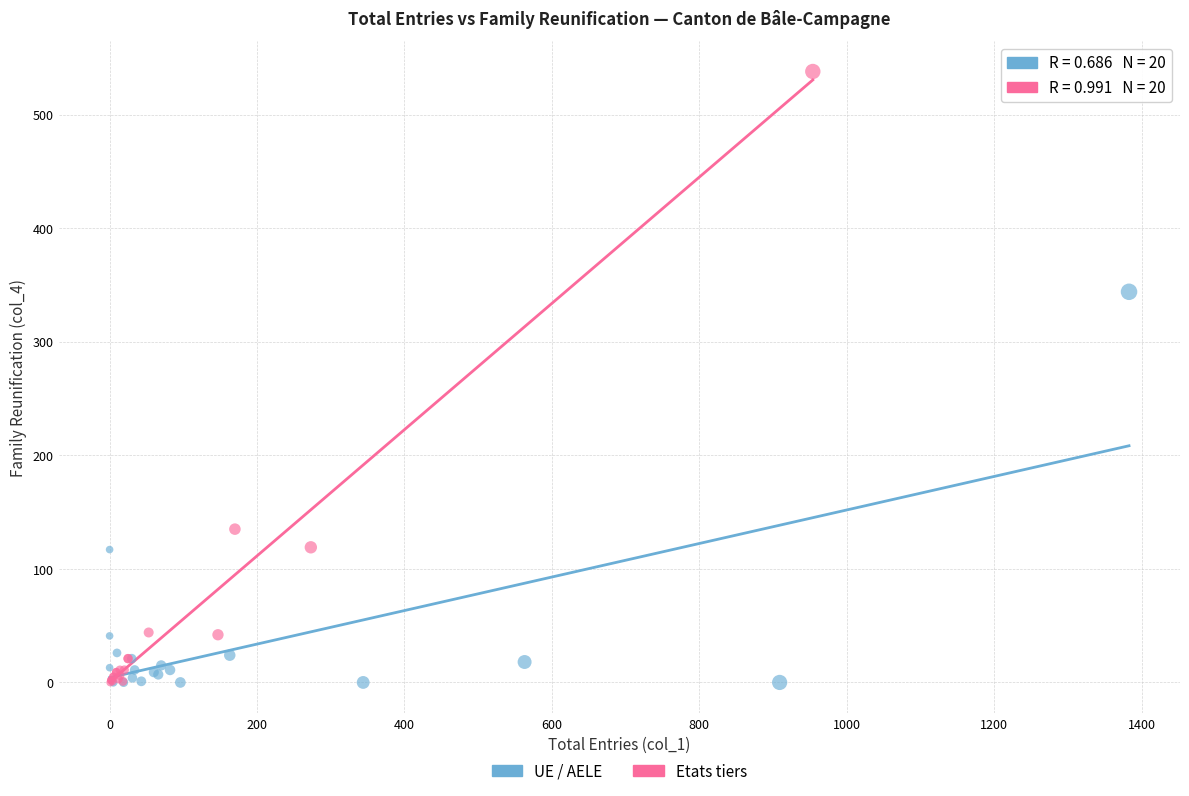

Which series has the widest spread of Y values?

Etats tiers